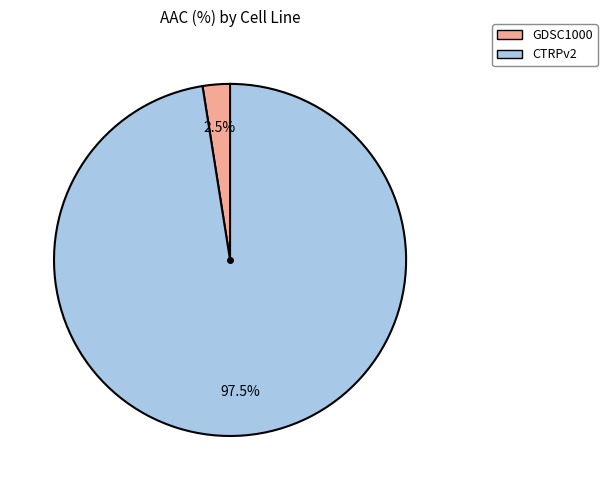

Does CTRPv2 account for over 50% of the chart?

Yes